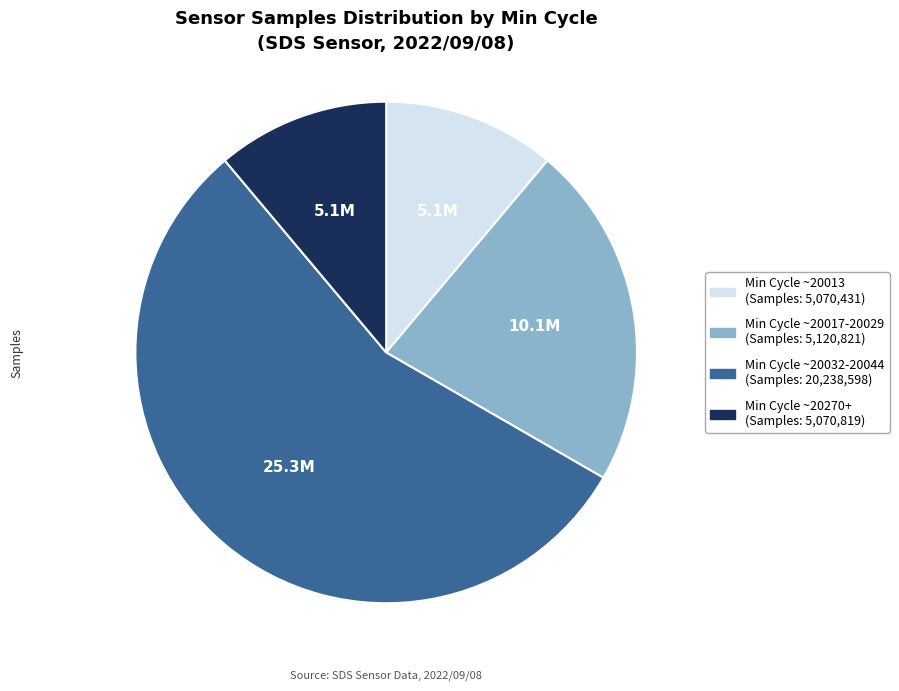

Count the number of slices in the pie.

4